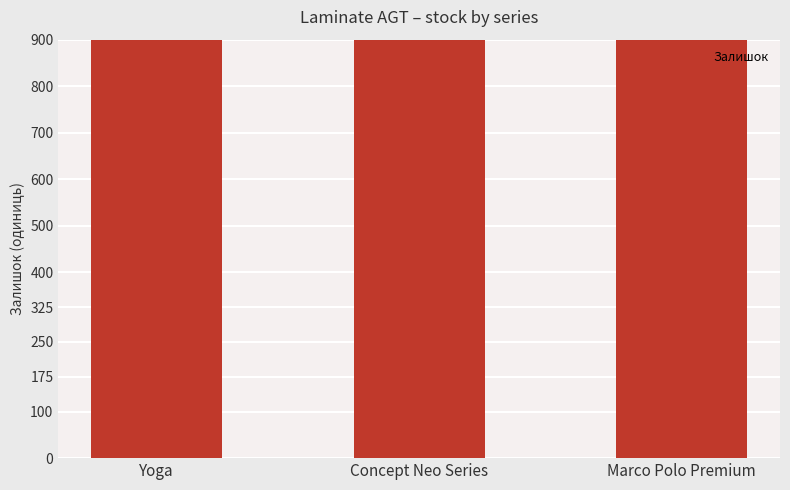

Reading right to left, extract all data points from this chart.

Marco Polo Premium=1995	Concept Neo Series=2610	Yoga=4543